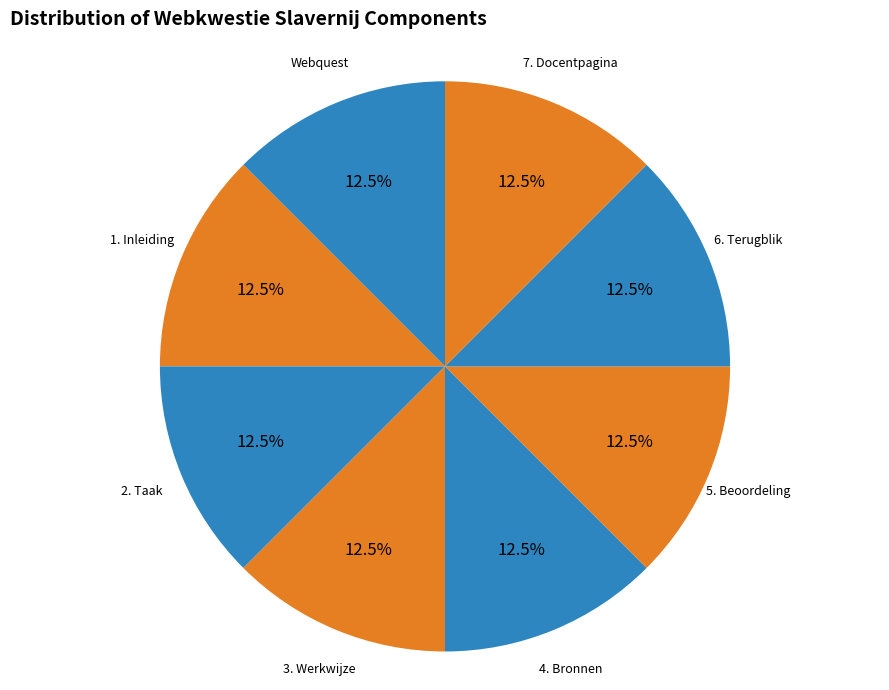

Approximately how many times larger is the value at 6. Terugblik compared to 2. Taak?

1.0